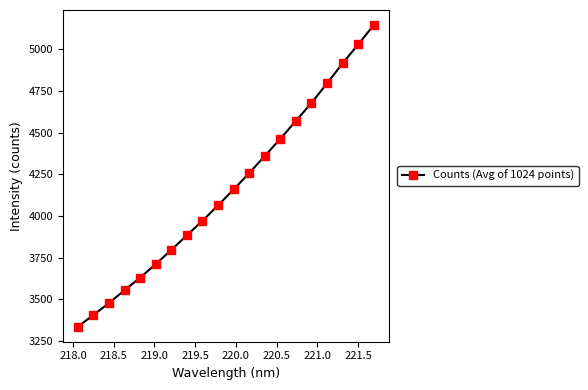

What is the value of the 20th point from the left?

5146.4